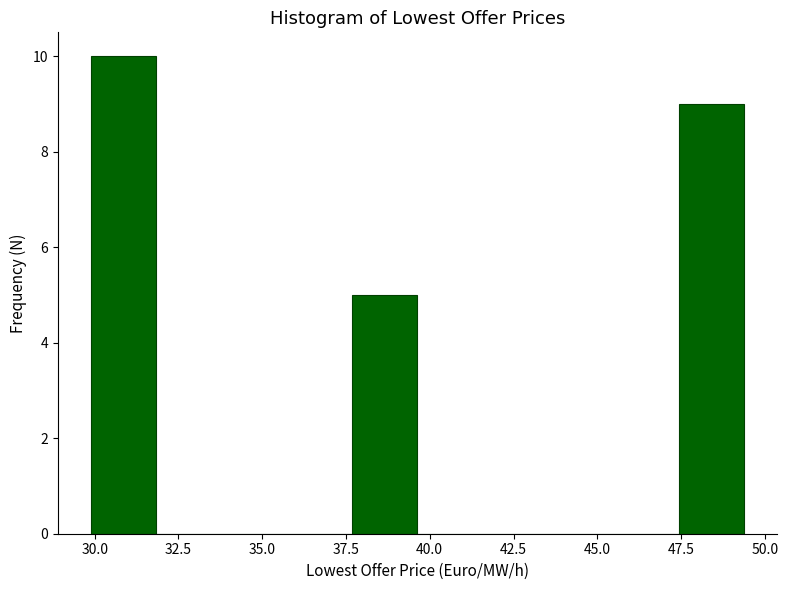

Around what value on the x-axis is the tallest bar? Give the approximate position of its centre, as read against the axis.

31.0